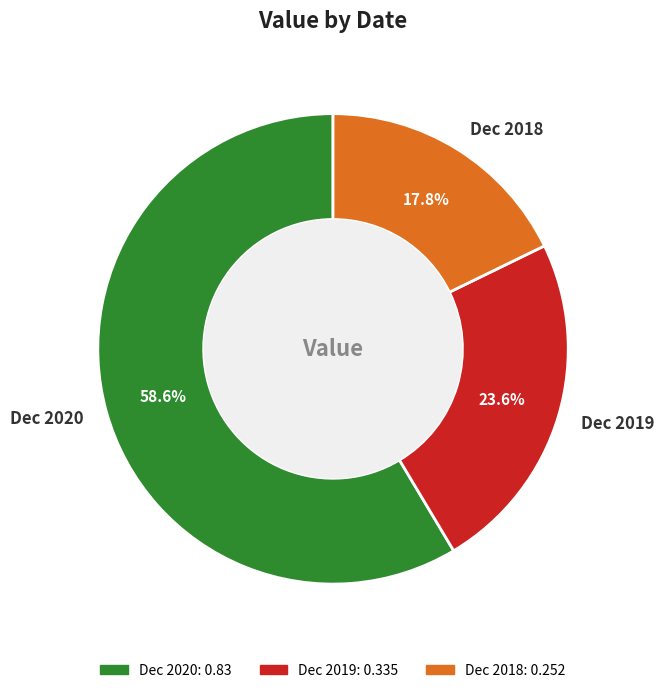

Which slice is the smallest?

Dec 2018